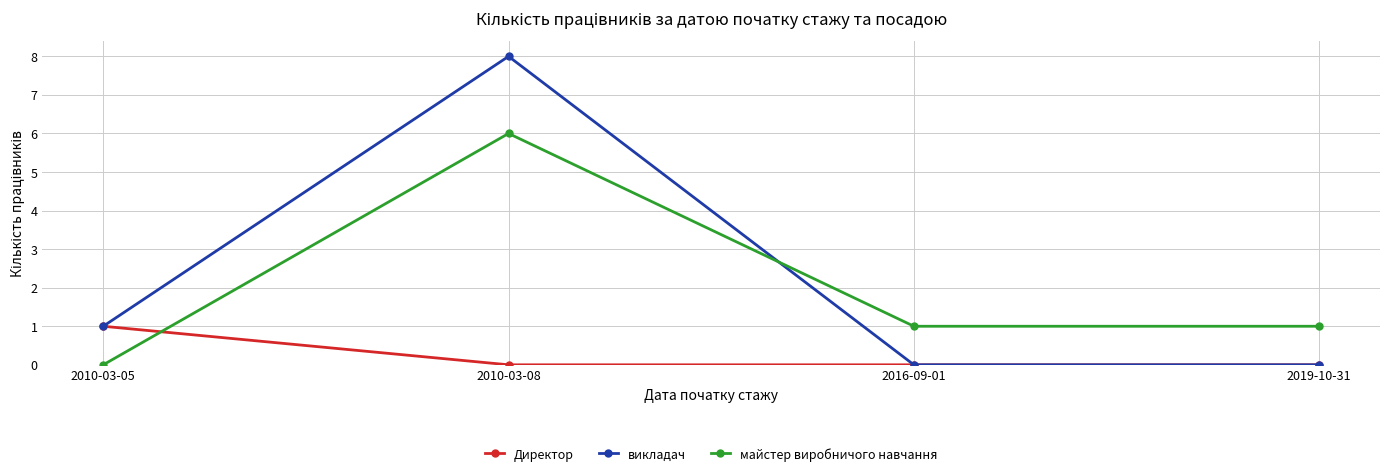

What position from the right is 2019-10-31?

1